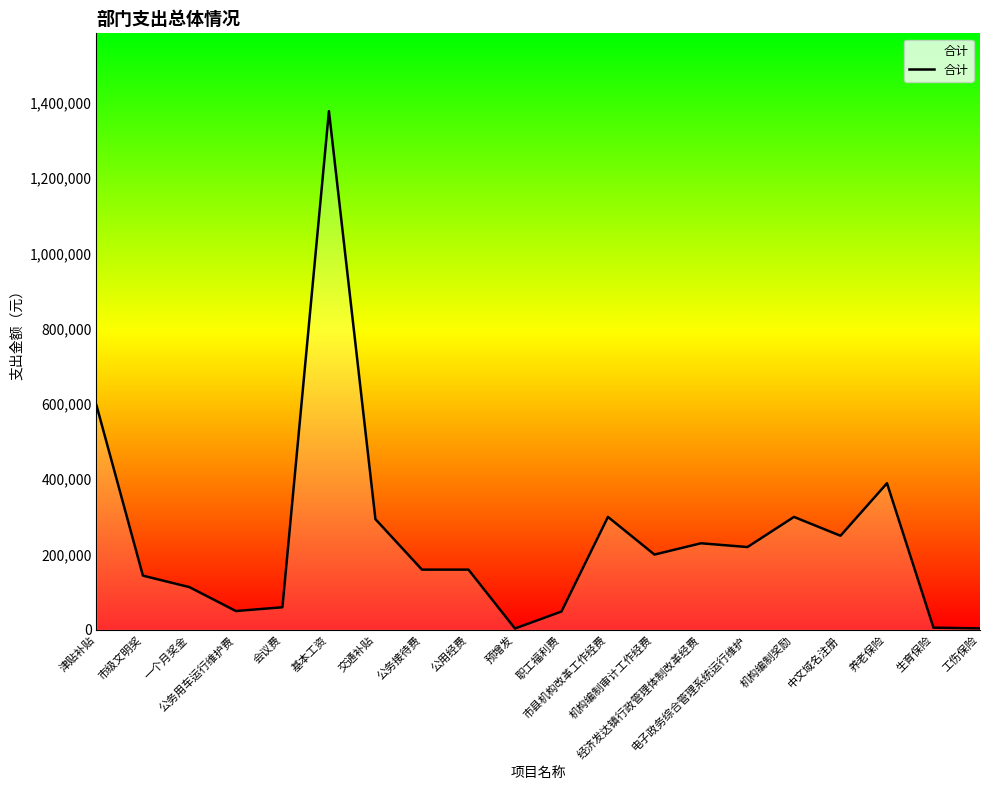

What is the difference between the maximum and minimum values?

1374252